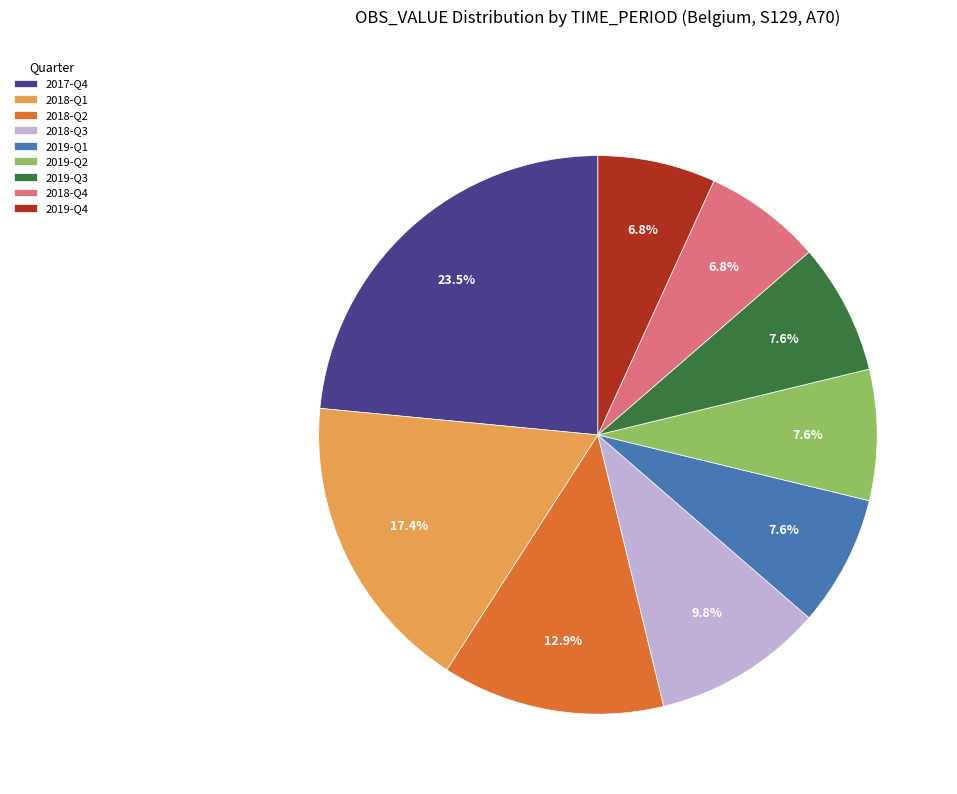

Does any single category account for the majority?

No